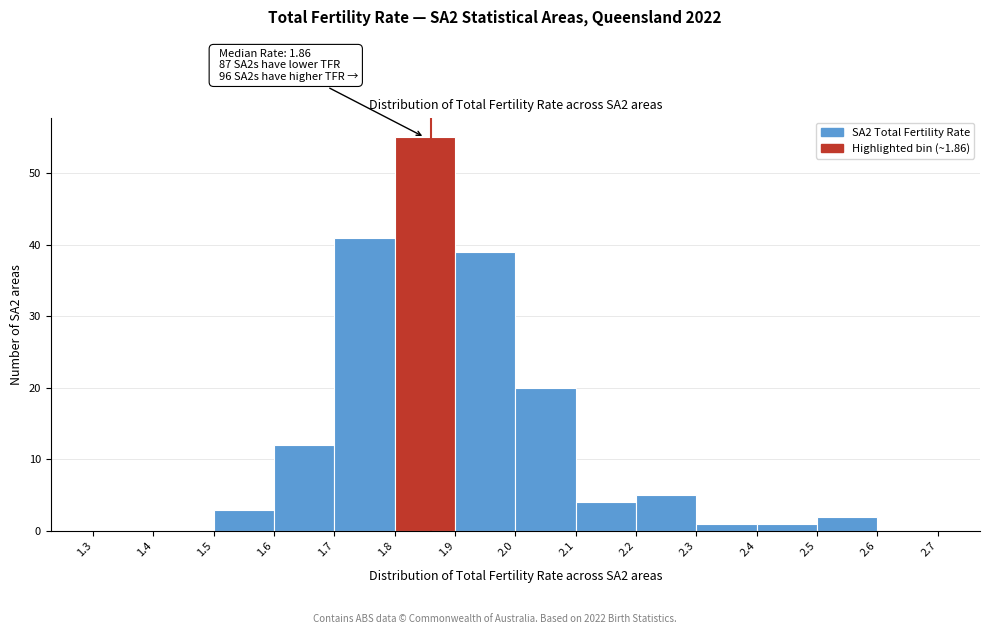

Over which range of the x-axis is the bar tallest?

1.8 to 1.9